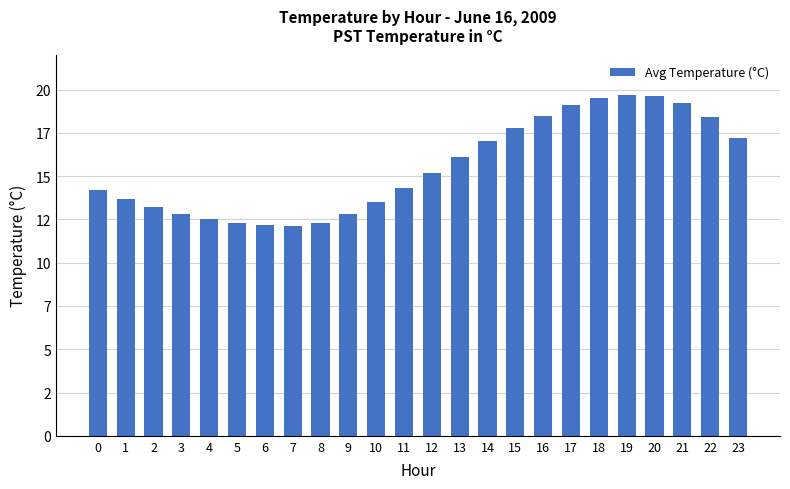

What is the value of the 12th bar from the left?

14.3